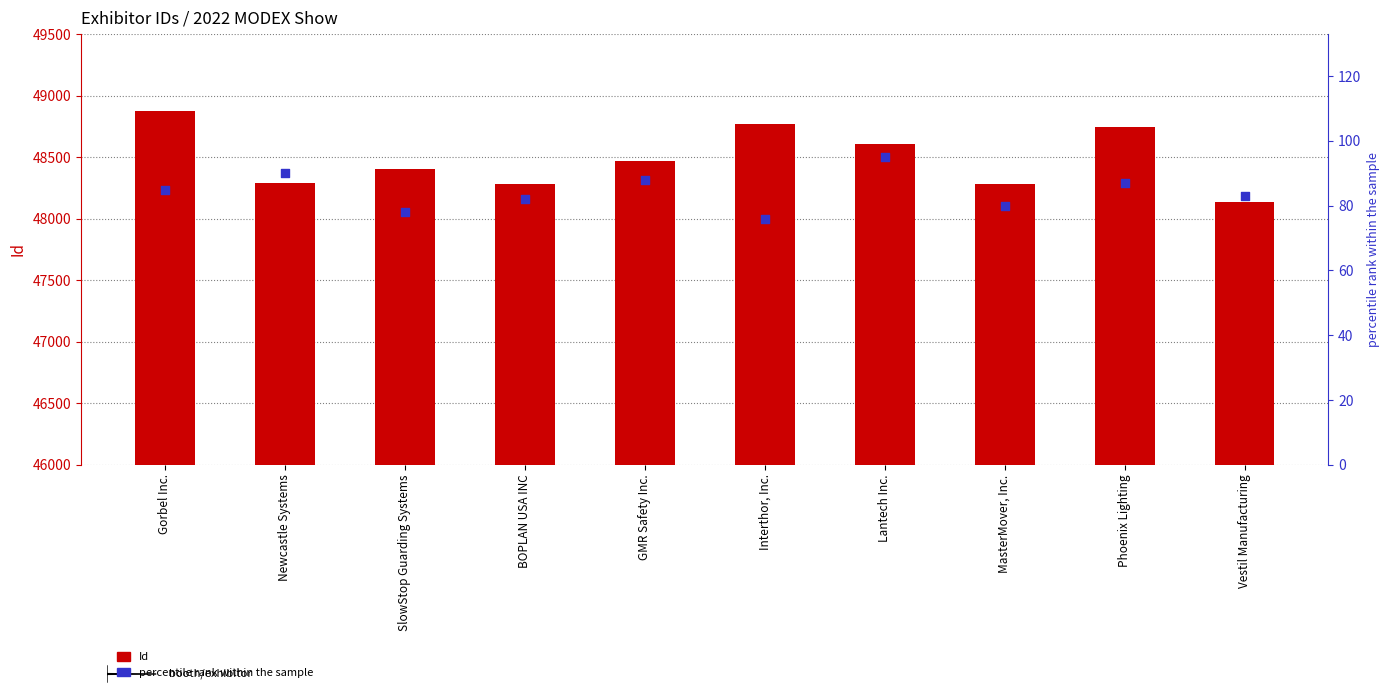

Which series has the widest spread of Y values?

Id